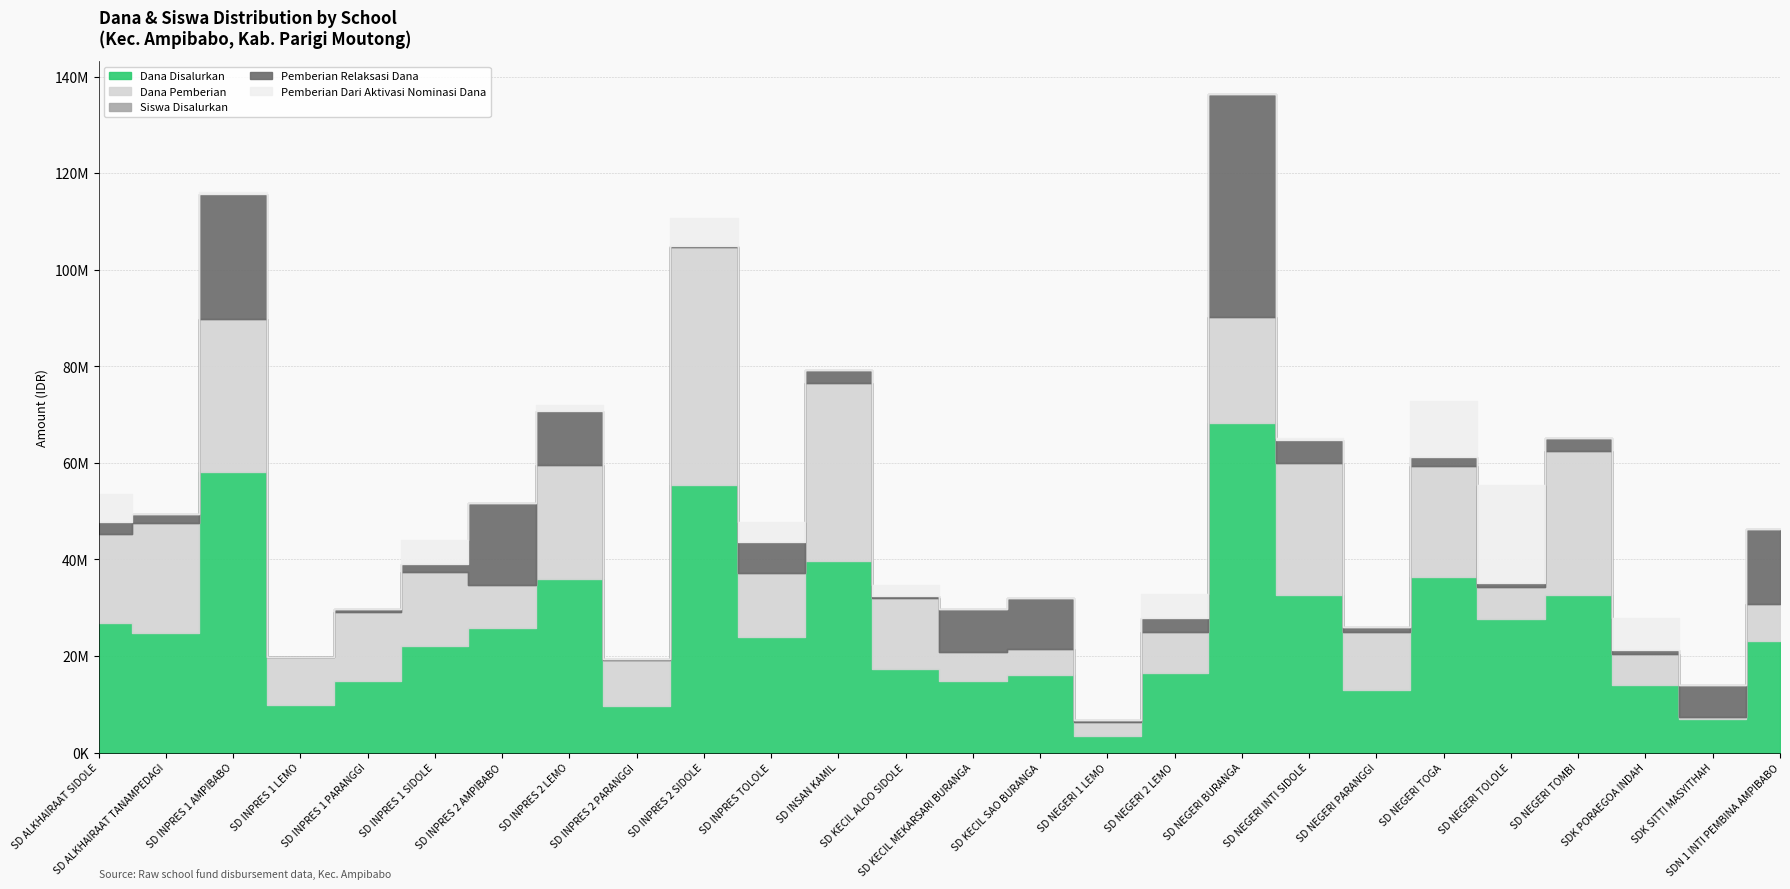

What is the label of the 15th point from the left?

SD KECIL SAO BURANGA